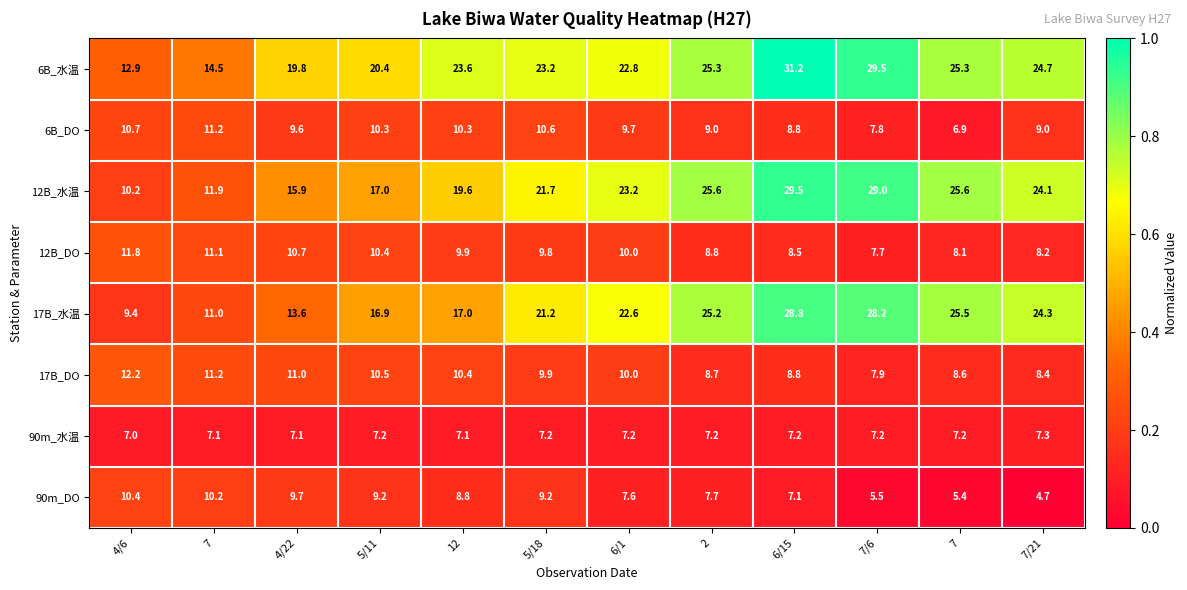

Which series has the largest total across all categories?

6B_水温